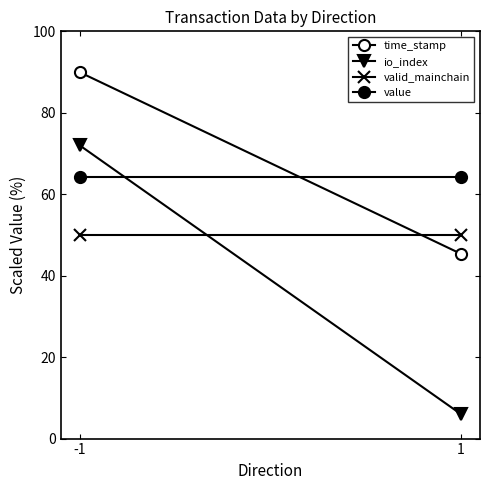

Reading left to right, list all the values displayed in this chart.

time_stamp: 90.0	45.4
io_index: 72.0	6.0
valid_mainchain: 50.0	50.0
value: 64.2	64.2